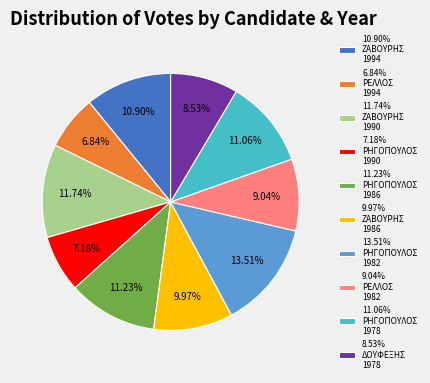

Between 10.90% ΖΑΒΟΥΡΗΣ 1994 and 9.04% ΡΕΛΛΟΣ 1982, which is larger?

10.90% ΖΑΒΟΥΡΗΣ 1994